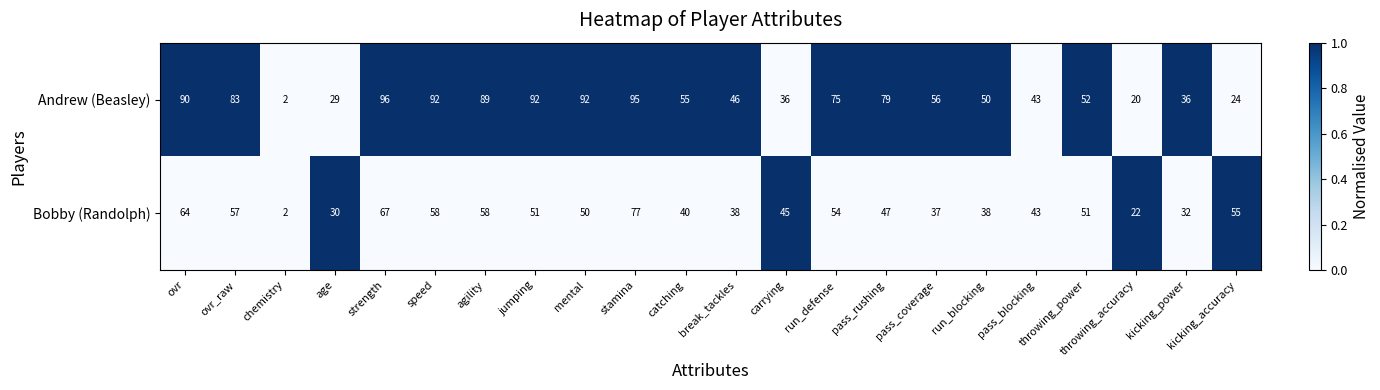

At which label does Bobby (Randolph) reach its peak?

stamina